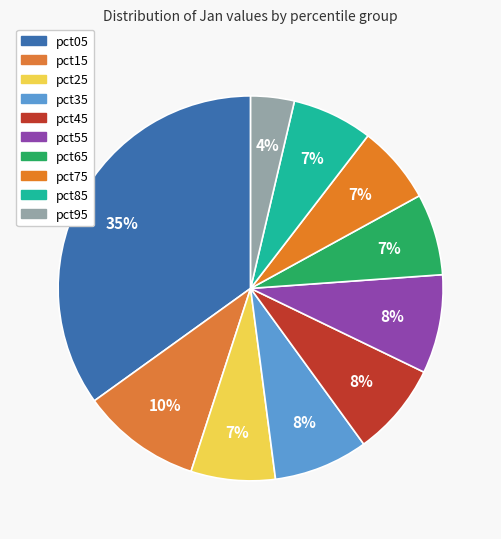

How many slices are in this pie chart?

10